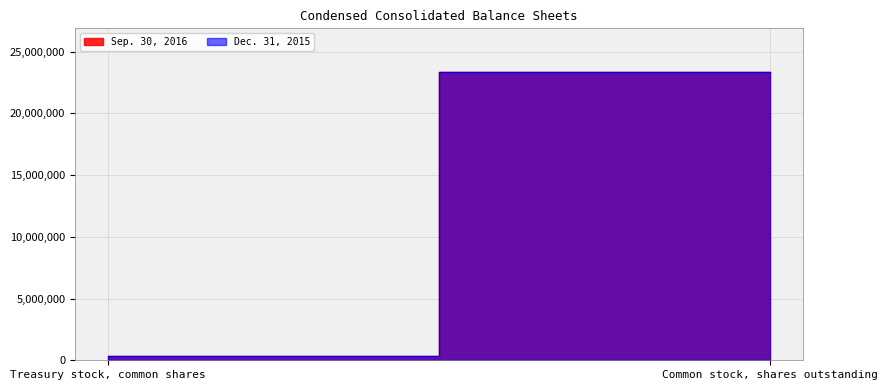

Rank the series by their maximum value, from lowest to highest.

Dec. 31, 2015, Sep. 30, 2016